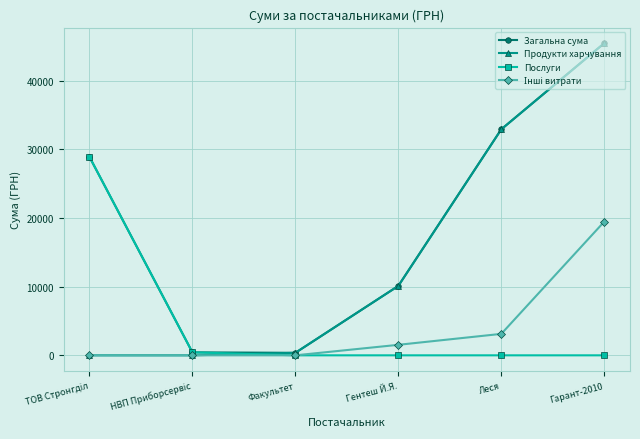

What is the spread (max minus min) of values at Леся?

32906.5